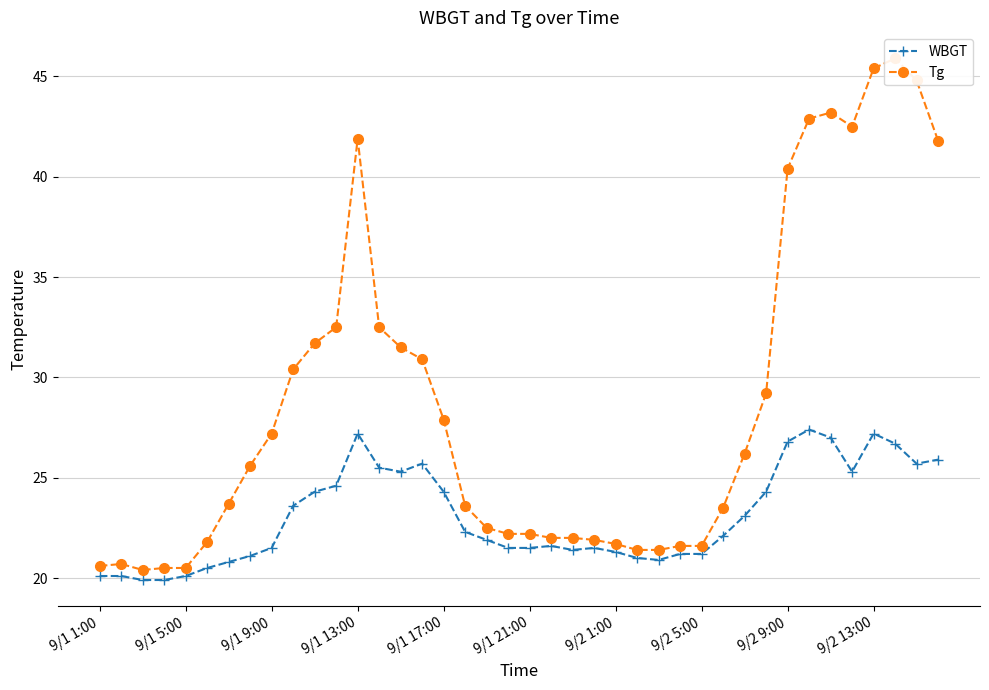

Does the chart have visible grid lines?

Yes